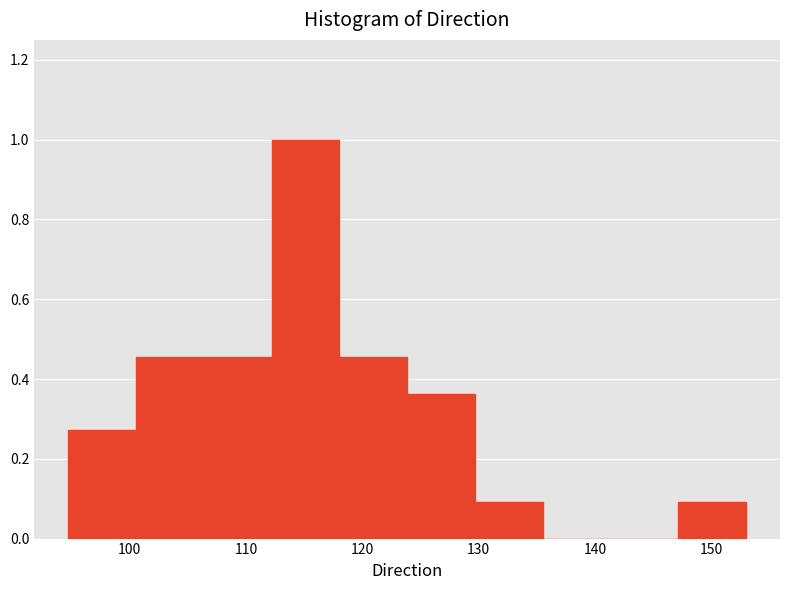

Reading left to right, list every bar in this chart as the range it spans on the x-axis followed by its height. Neither the bar edges nor the heights are printed on the chart, so give them approximately, as read against the axes.

95 to 101: 0.28
101 to 106: 0.46
106 to 112: 0.46
112 to 118: 1.00
118 to 124: 0.46
124 to 130: 0.36
130 to 136: 0.10
136 to 141: 0
141 to 147: 0
147 to 153: 0.10